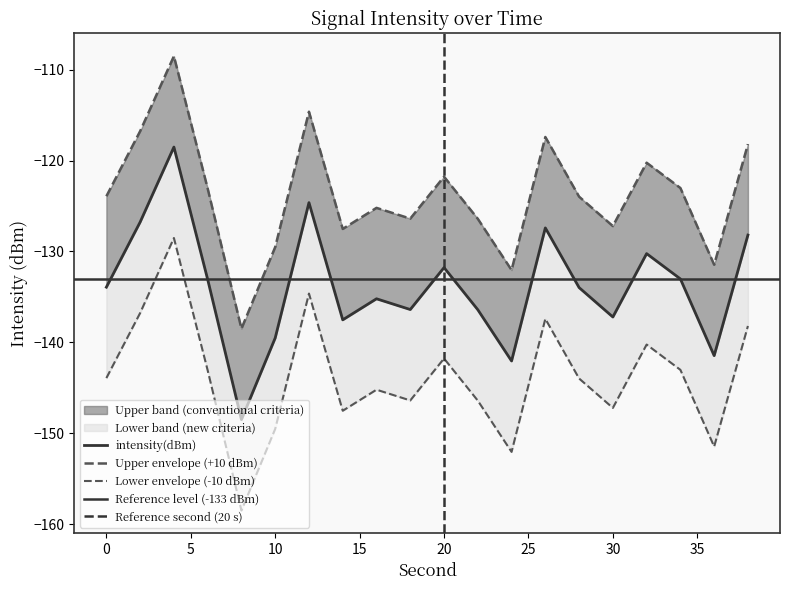

How many points are higher than both their immediate neighbors (excluding endpoints)?

6